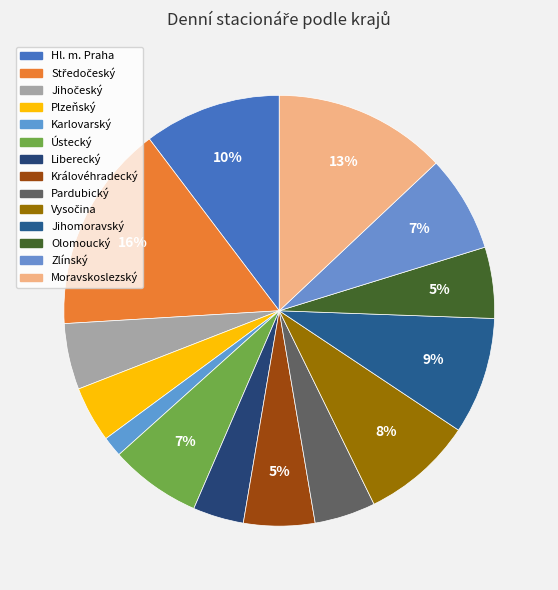

Which slice is the smallest?

Karlovarský